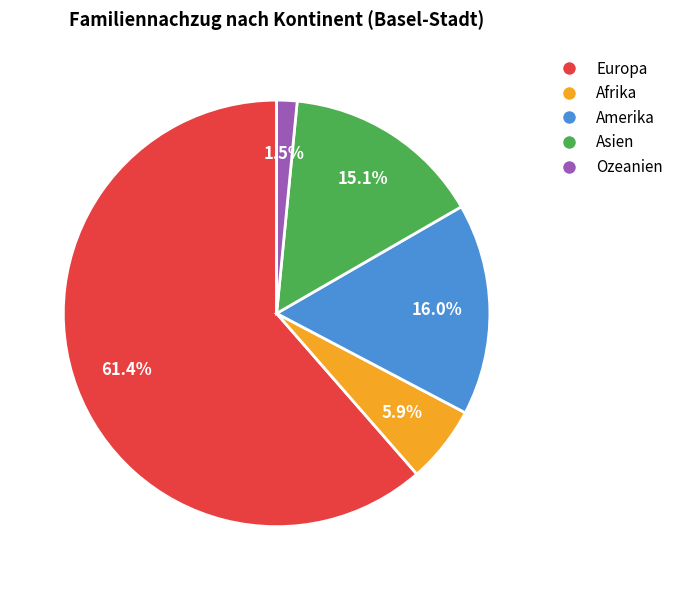

How much of the chart is everything except Amerika?

84.0%